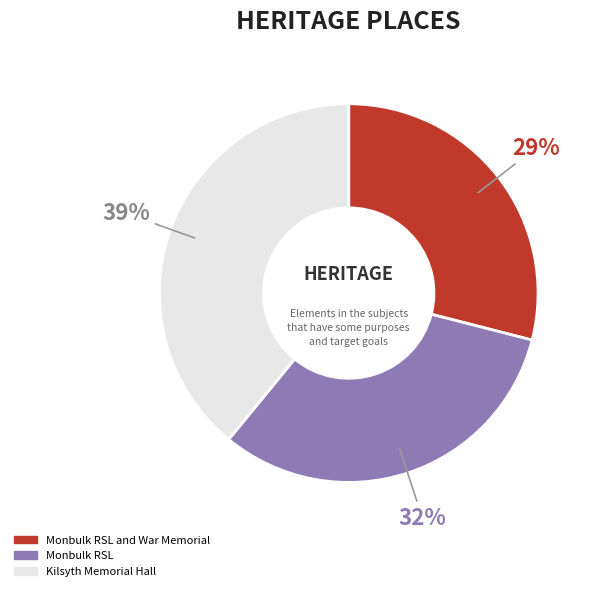

Between Kilsyth Memorial Hall and Monbulk RSL, which is larger?

Kilsyth Memorial Hall